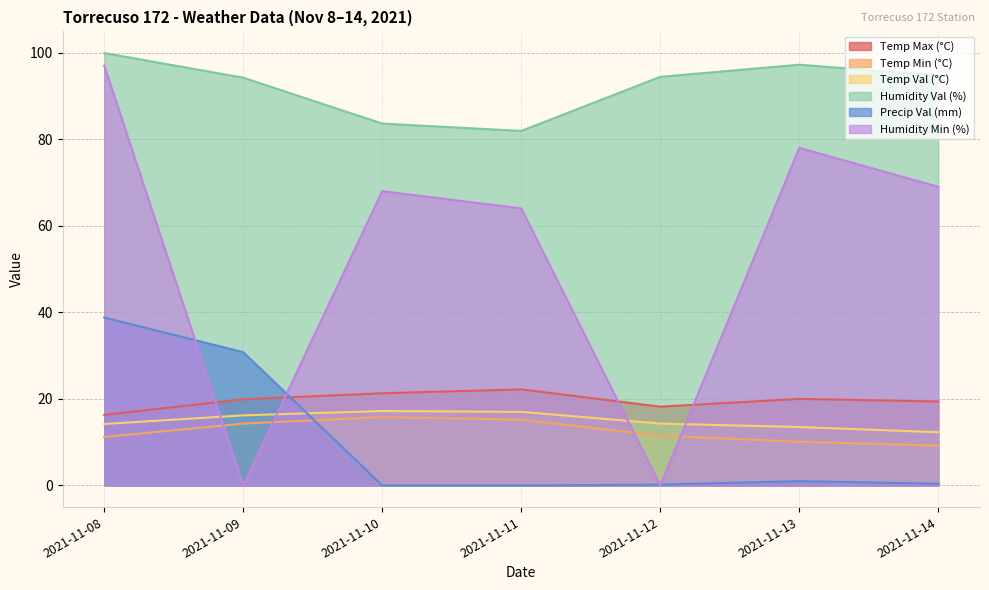

Where is the first local minimum for Humidity Min (%)?

2021-11-09